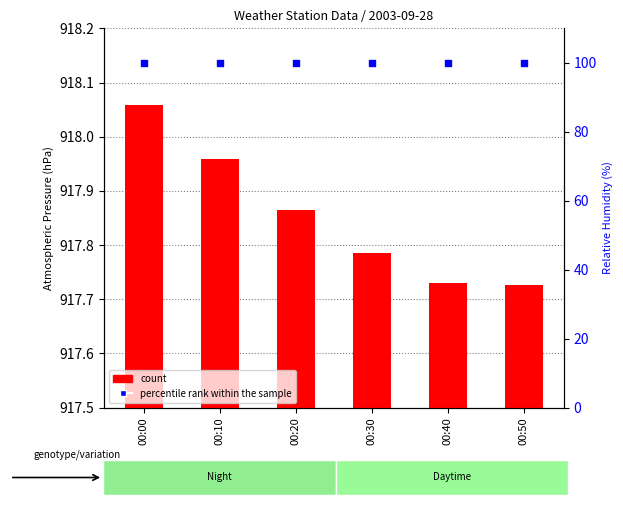

Which series reaches the maximum Y coordinate?

count